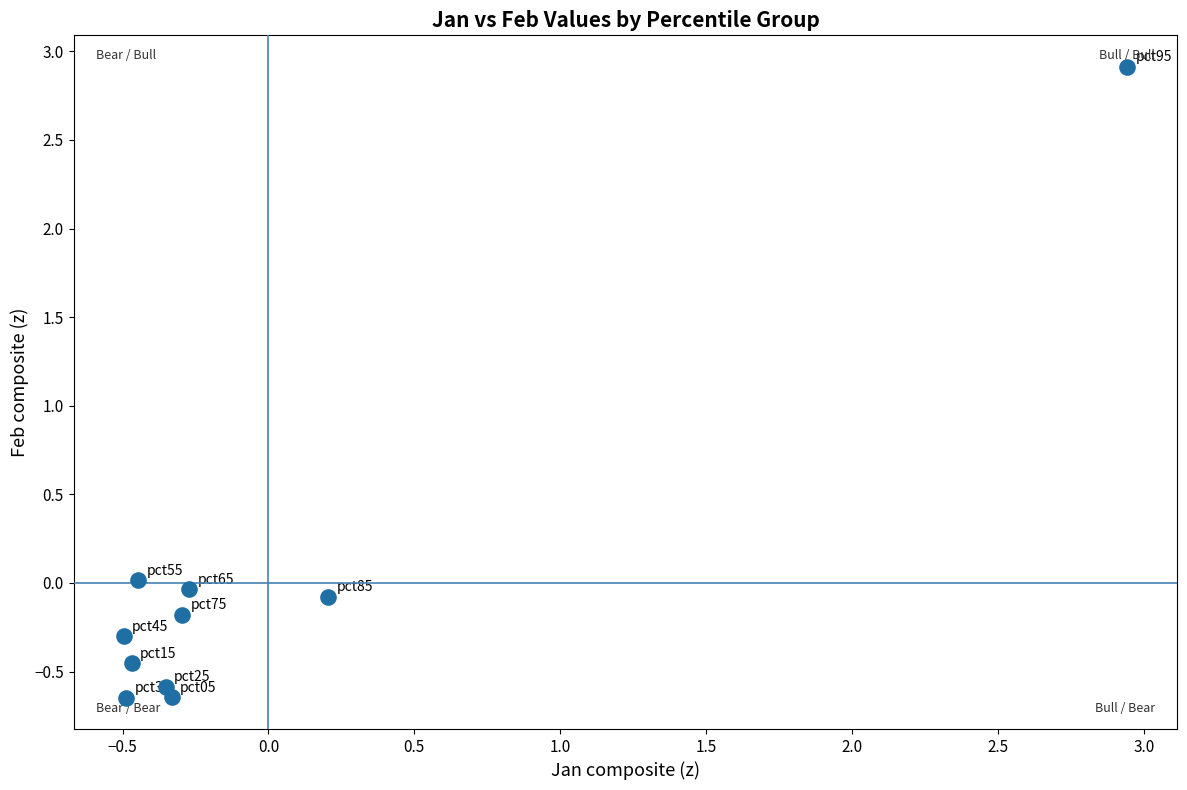

What is the range of X values (max minus min)?

3.4